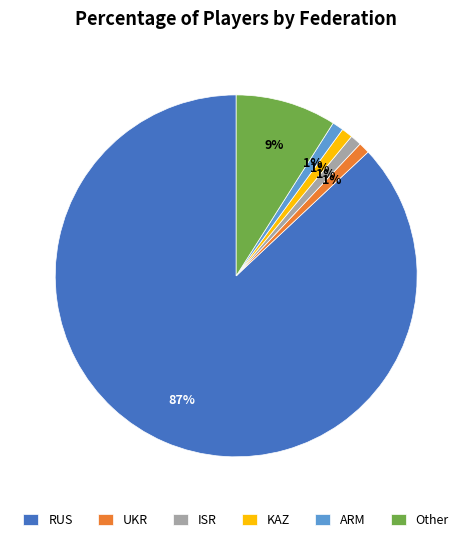

Is KAZ the majority of the pie?

No